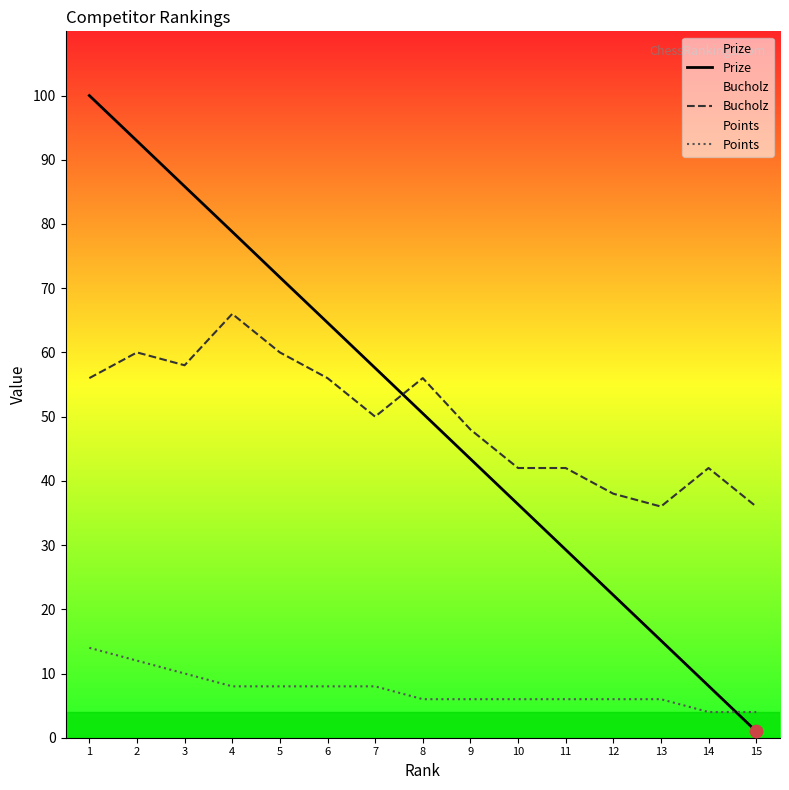

Which series contains the highest Y value?

Prize